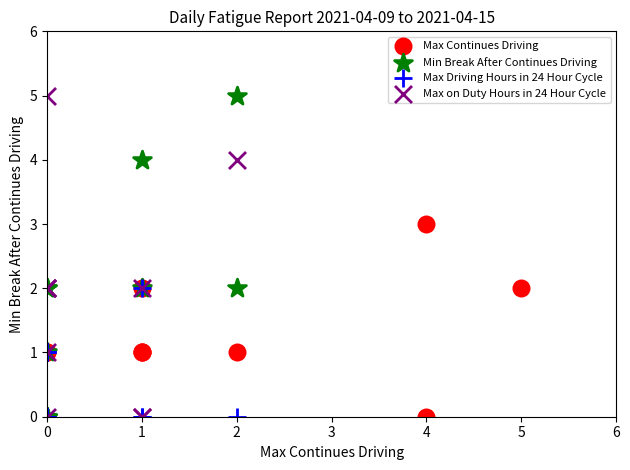

What are all the series names shown in the legend?

Max Continues Driving, Min Break After Continues Driving, Max Driving Hours in 24 Hour Cycle, Max on Duty Hours in 24 Hour Cycle